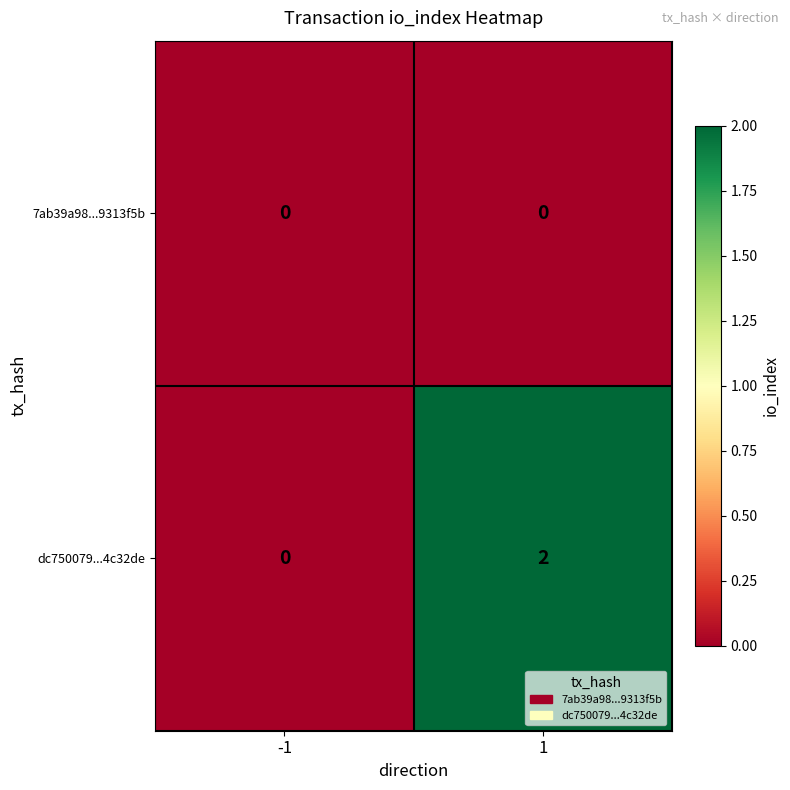

Count the number of data series in this chart.

2